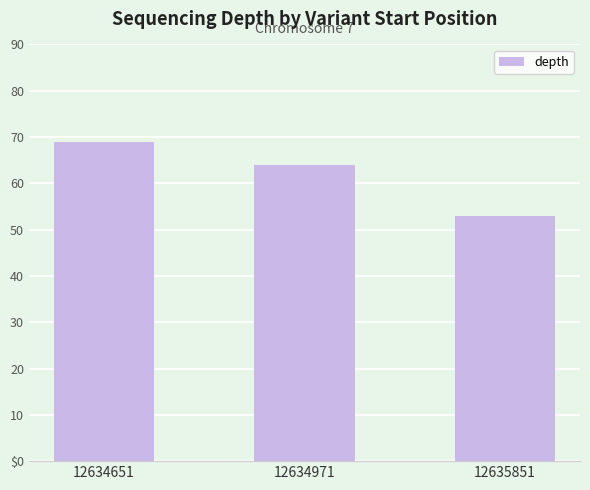

What is the ratio of the value at 12635851 to the value at 12634651?

0.8